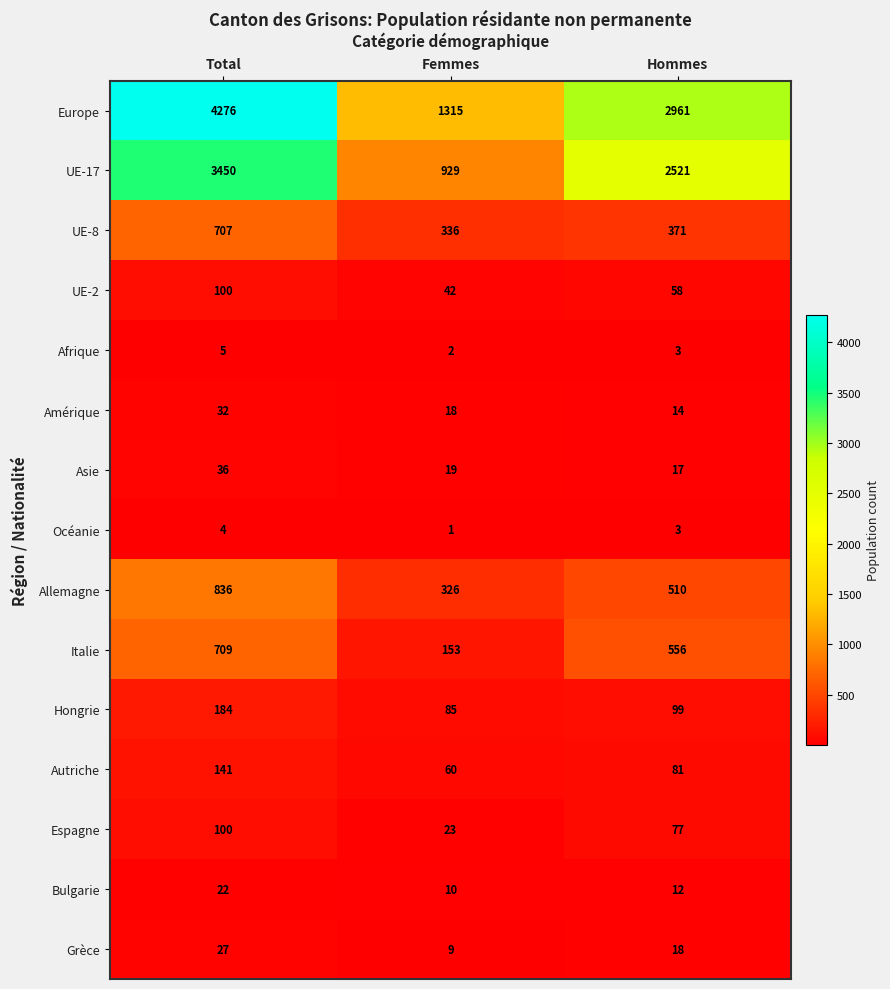

At which label does Autriche first exceed 81?

Total